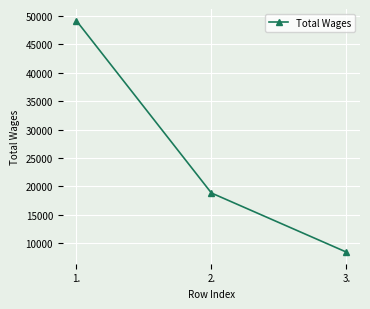

How many categories are shown in the chart?

3